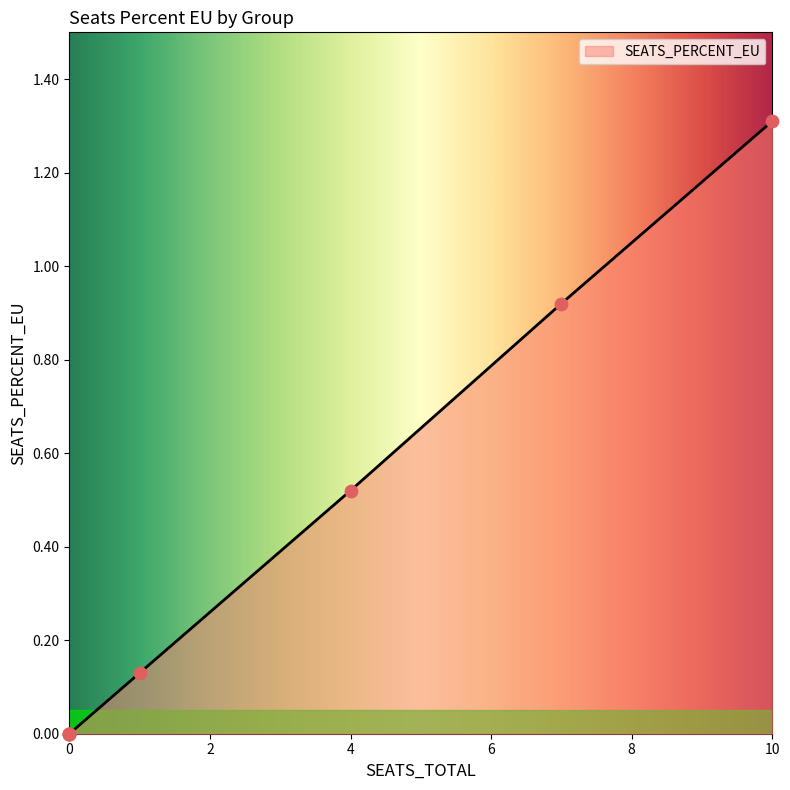

What is the difference between the maximum and minimum values?

1.3